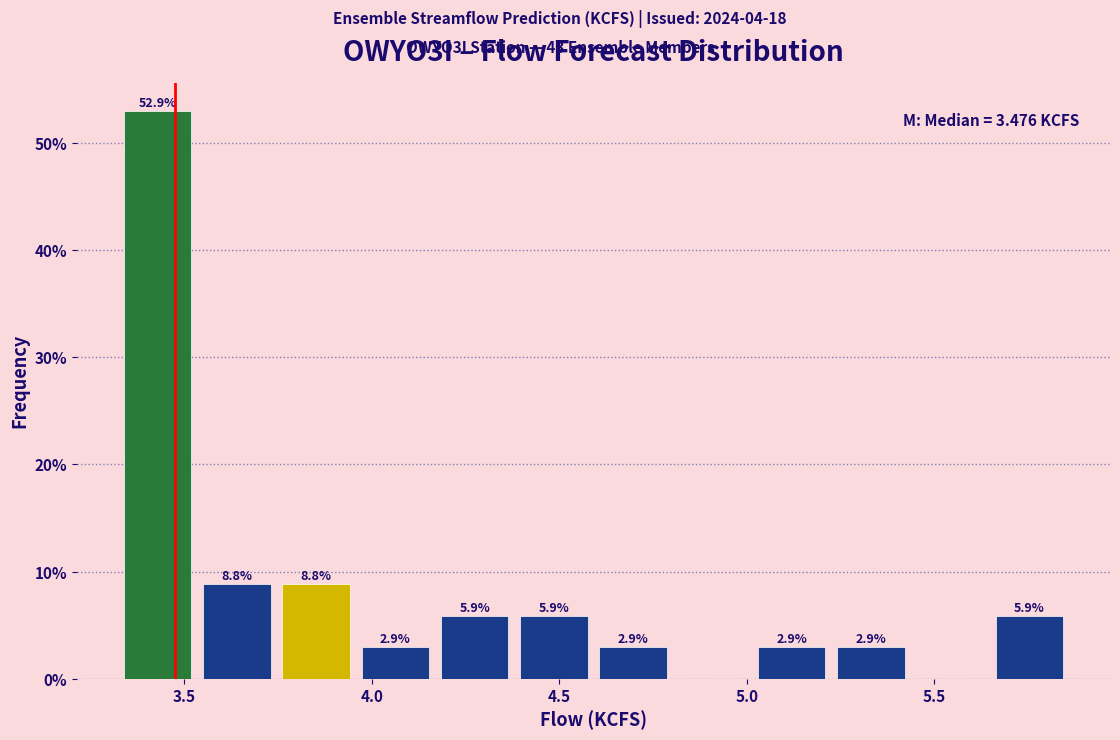

Over which range of the x-axis is the bar tallest?

3.30 to 3.55